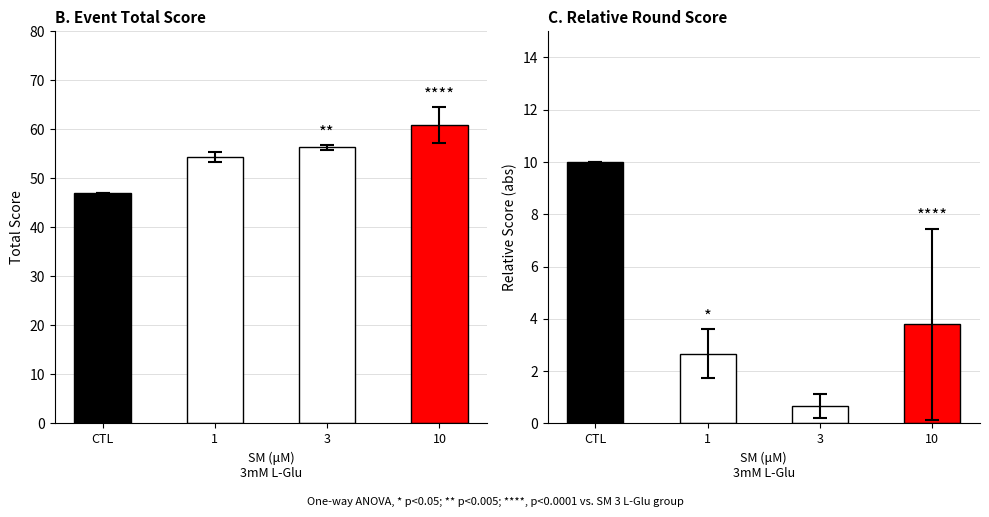

Rank the series by their average value, from highest to lowest.

Event Total Score, Relative Score